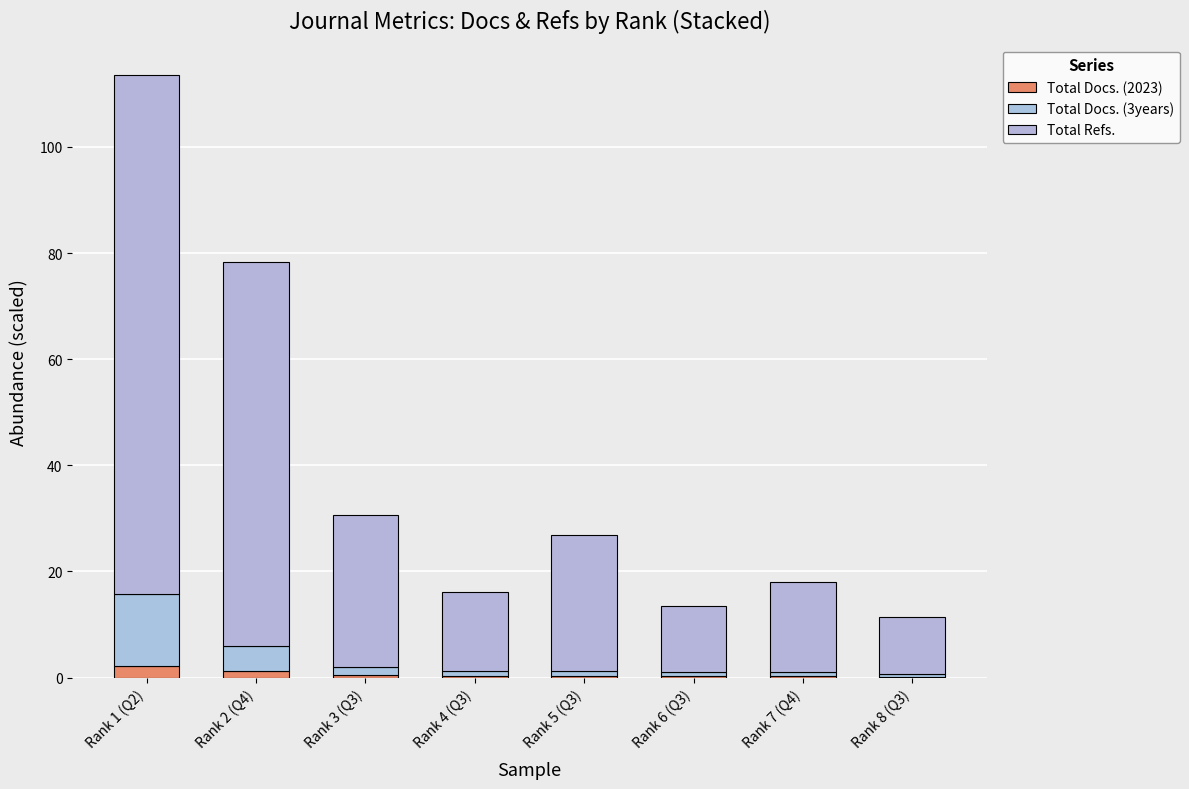

What is the total value across all series at Rank 6 (Q3)?

13.5